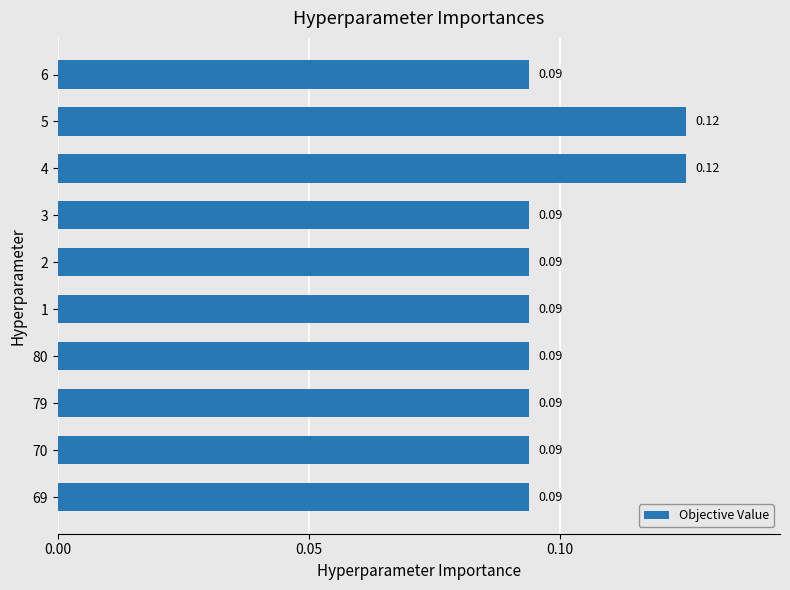

How many distinct data groups are displayed?

1